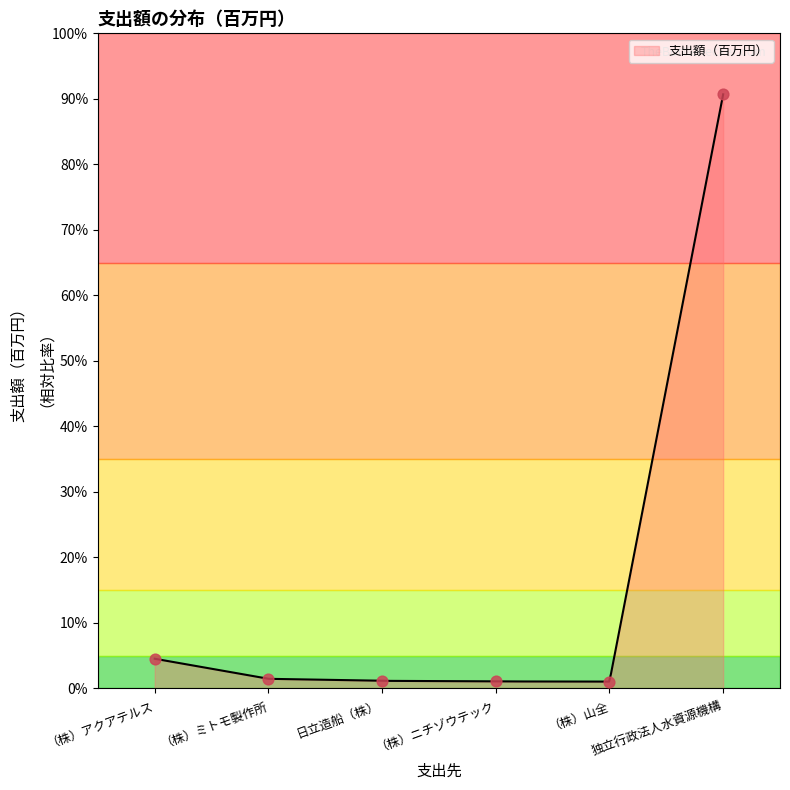

What is the change in value from （株）ミトモ製作所 to 日立造船（株）?

-0.3